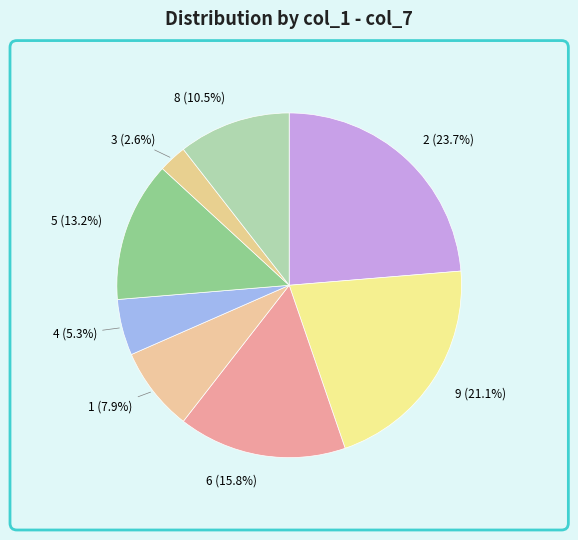

Count the number of slices in the pie.

8